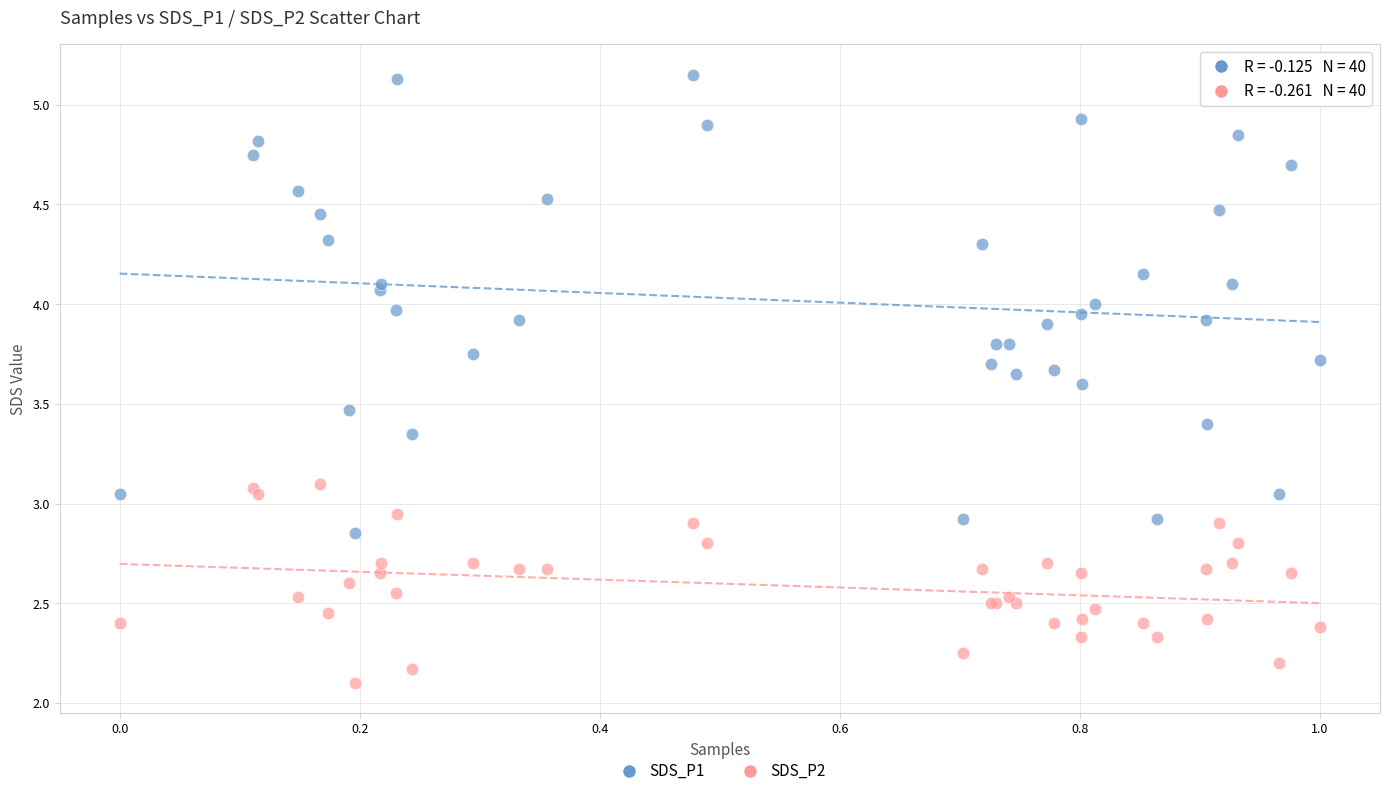

In the SDS_P2 series, what Y value is closest to 2?

2.1